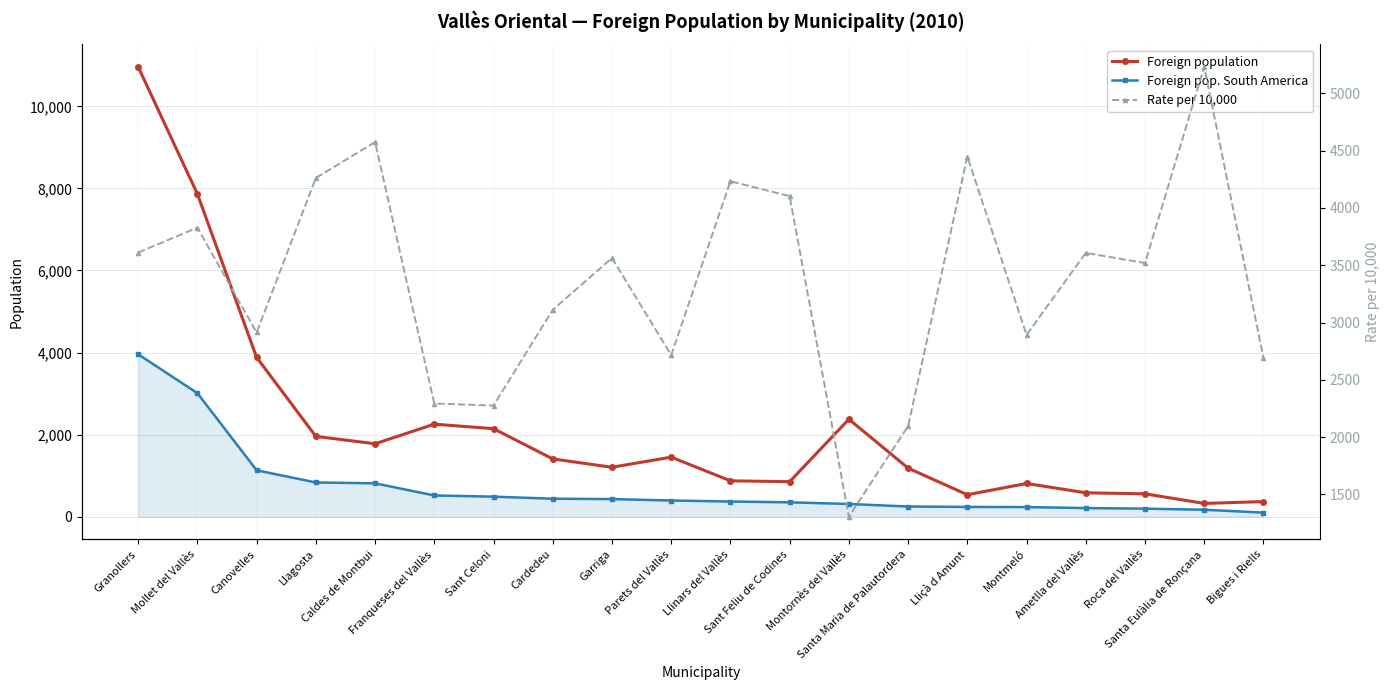

What is the value of the Rate per 10,000 point at the 20th from the left?

2690